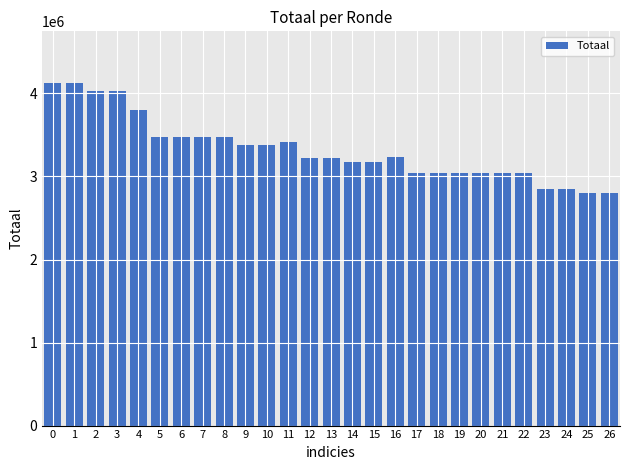

What is the change in value from 8 to 12?

-246645